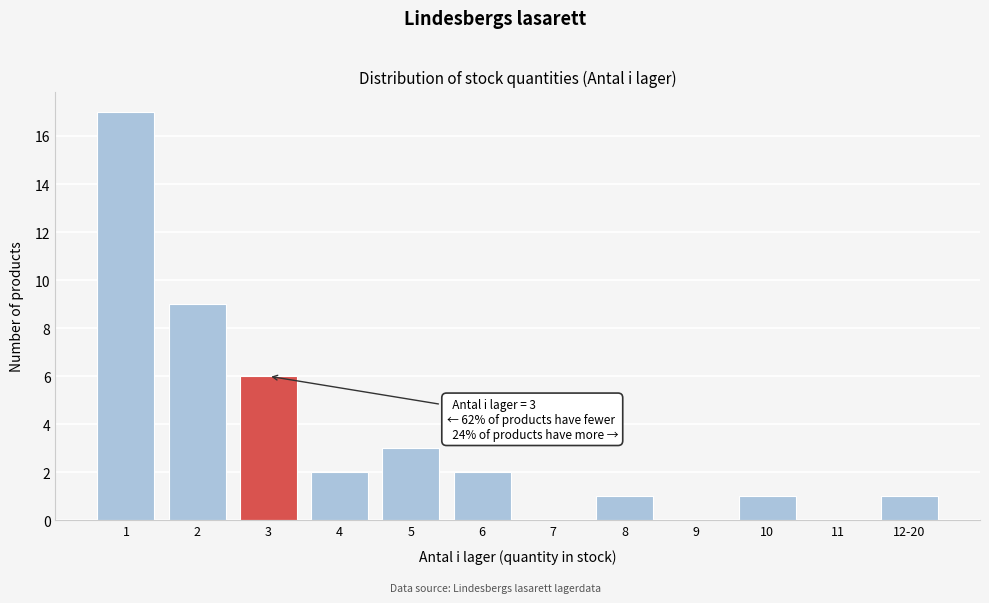

Reading right to left, what are all the values shown in this chart?

12-20=1	11=0	10=1	9=0	8=1	7=0	6=2	5=3	4=2	3=6	2=9	1=17